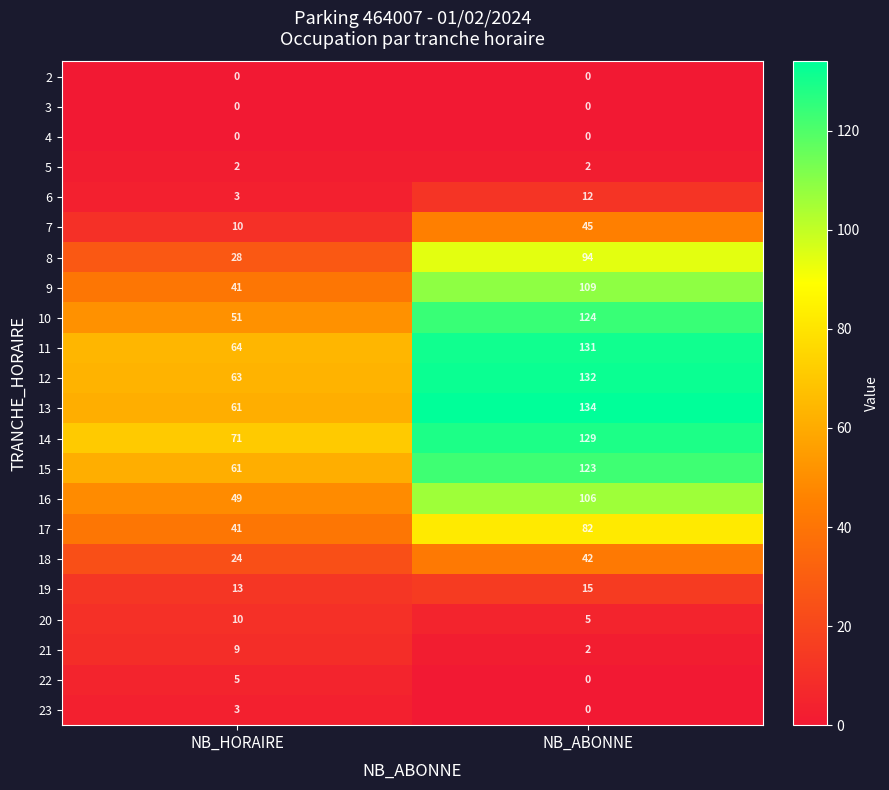

At which label is 19 closest to 14?

NB_HORAIRE